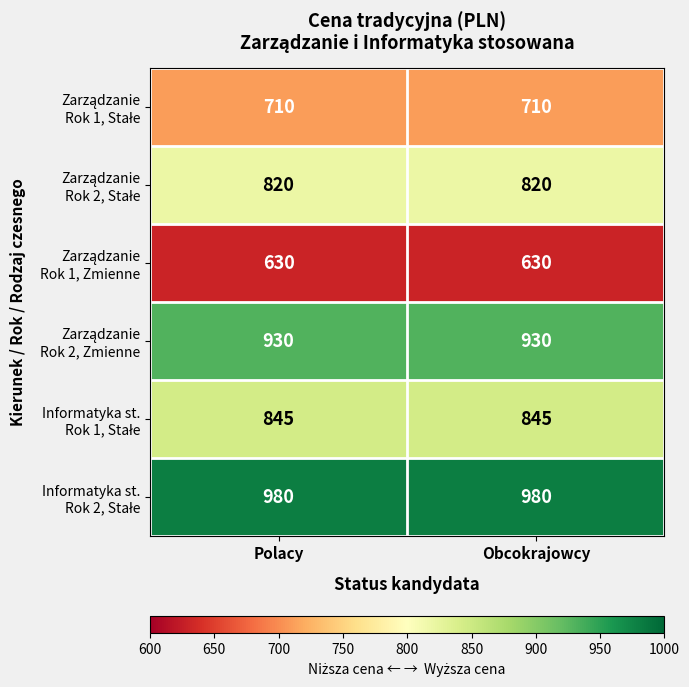

What is the maximum value shown in the chart?

980